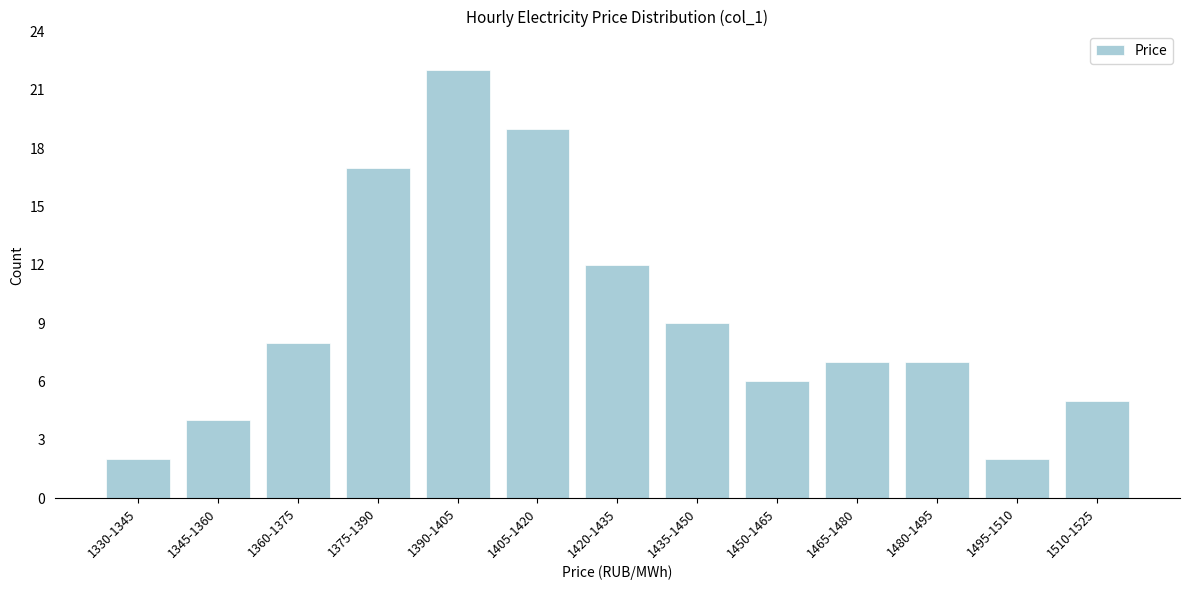

Reading right to left, transcribe all the data shown in this chart.

1510-1525=5	1495-1510=2	1480-1495=7	1465-1480=7	1450-1465=6	1435-1450=9	1420-1435=12	1405-1420=19	1390-1405=22	1375-1390=17	1360-1375=8	1345-1360=4	1330-1345=2